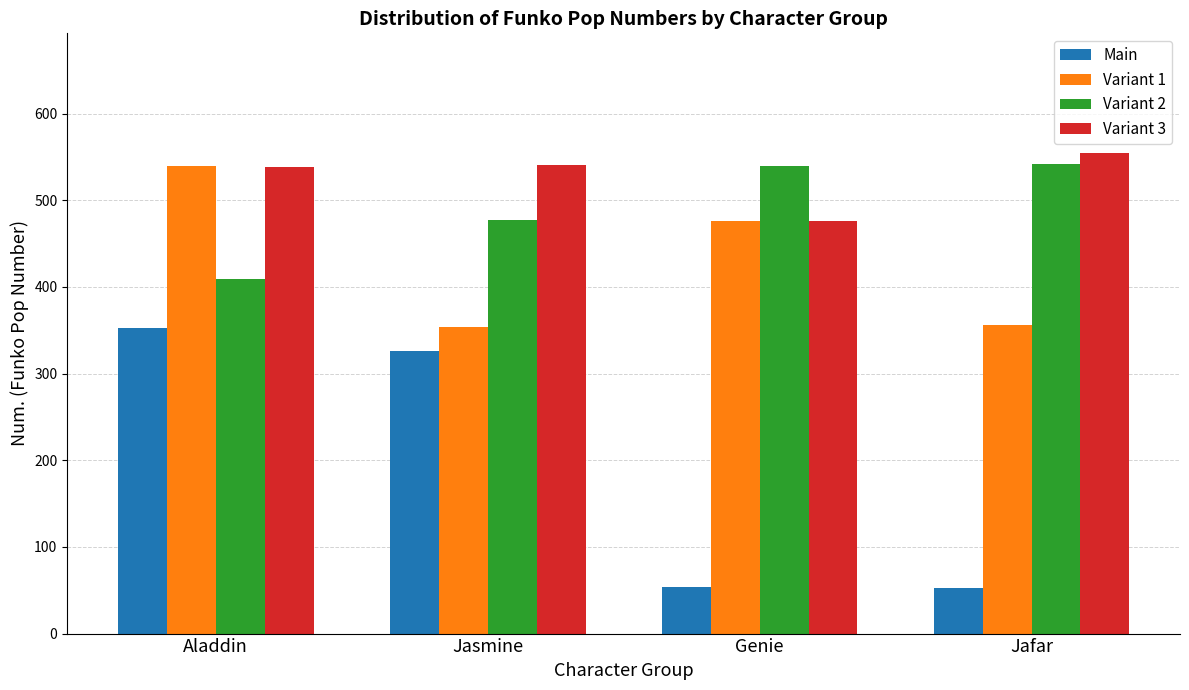

Which series has the widest spread of values?

Main